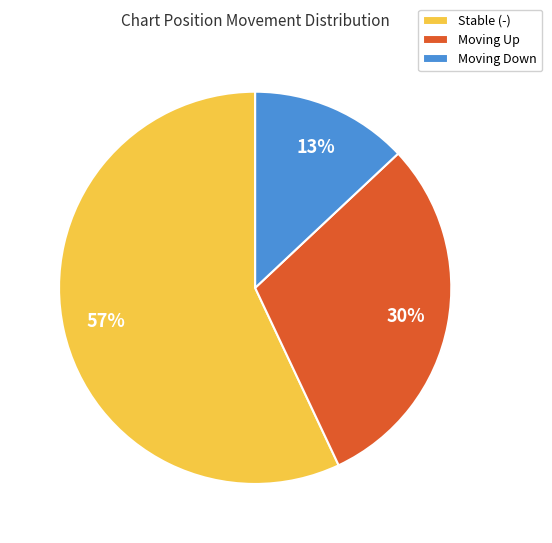

Combined, do Moving Up and Moving Down account for over 50%?

No